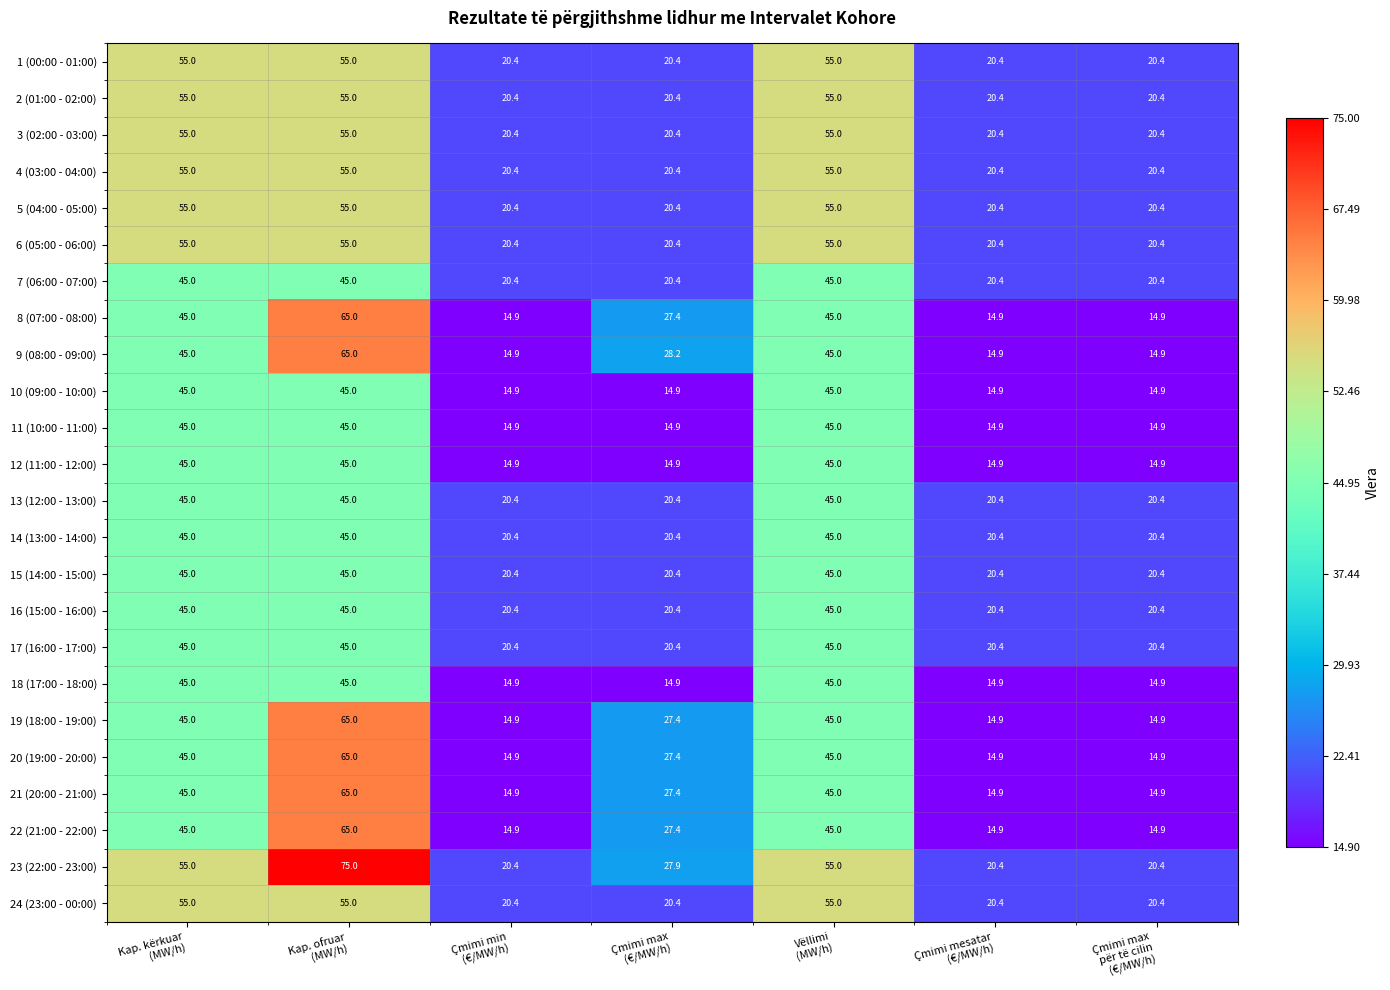

What is the difference between the second highest and second lowest values in the 19 (18:00 - 19:00) series?

30.1